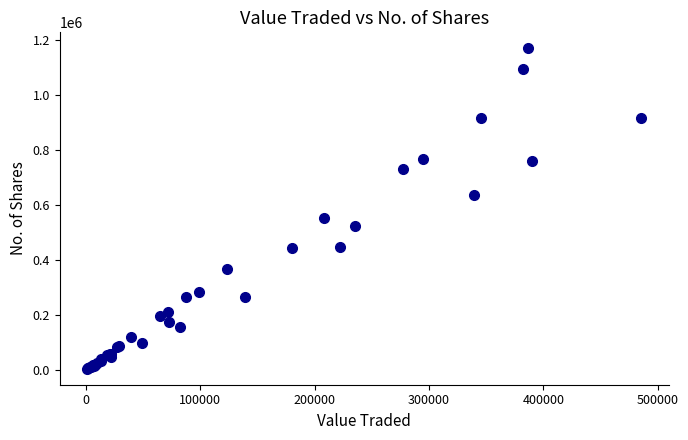

What Y value in the scatter plot is closest to 586142?

552999